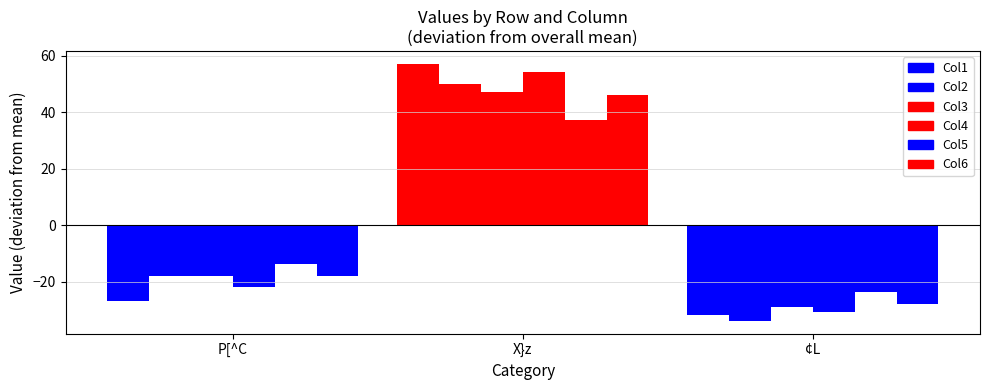

Reading right to left, extract all data points from this chart.

Col1: -31.8	57.2	-26.8
Col2: -33.8	50.2	-17.8
Col3: -28.8	47.2	-17.8
Col4: -30.8	54.2	-21.8
Col5: -23.8	37.2	-13.8
Col6: -27.8	46.2	-17.8